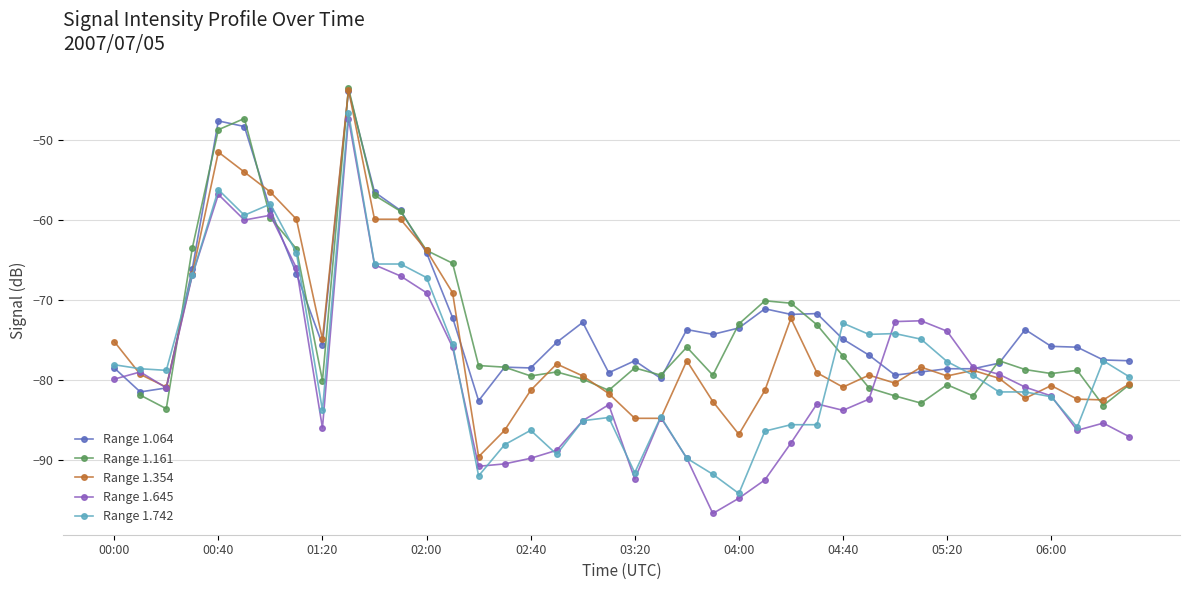

Is it true that Range 1.064 equals -78.5 at 00:00?

True